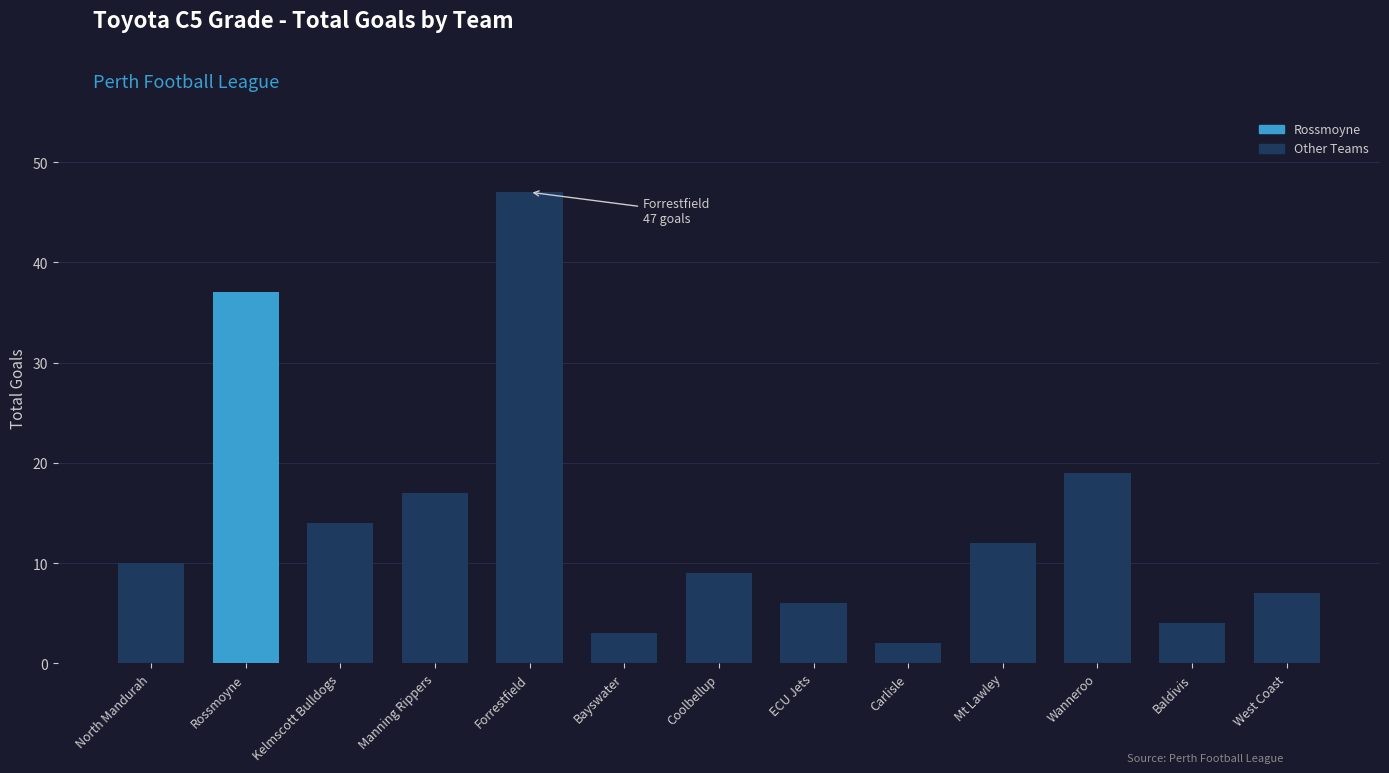

Is it true that the value at Forrestfield is 62?

False